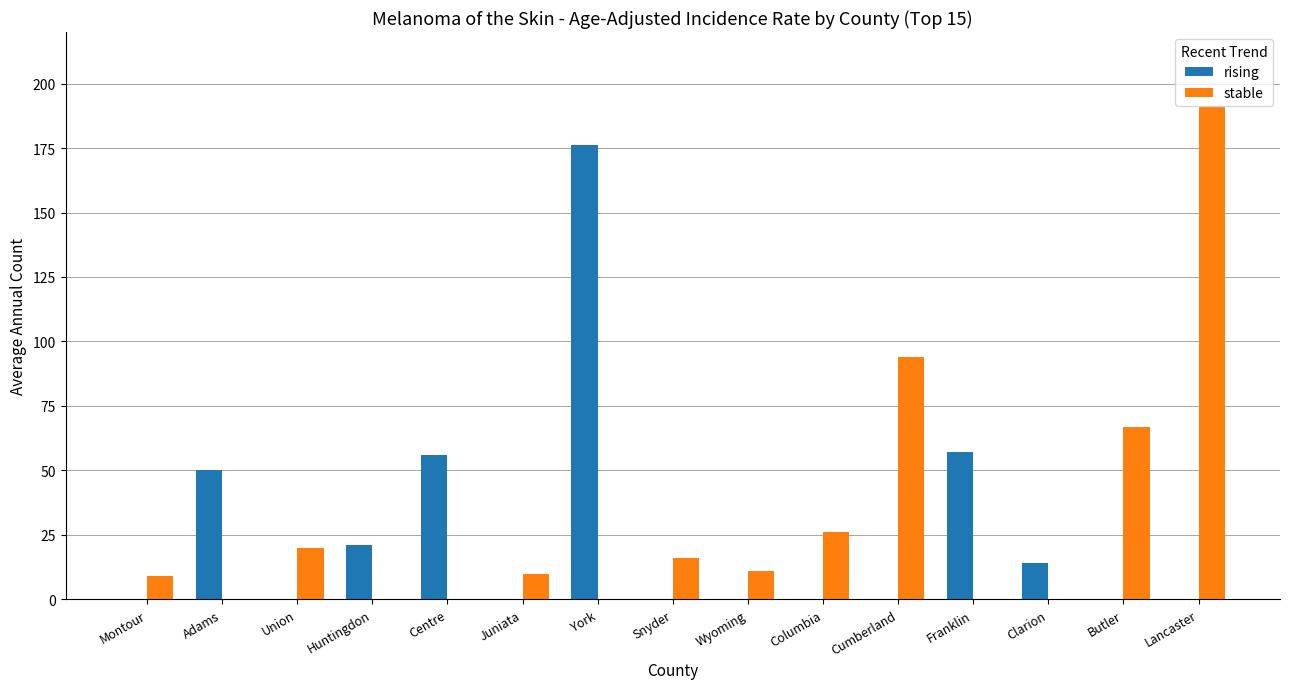

What is the average value of the stable series?

30